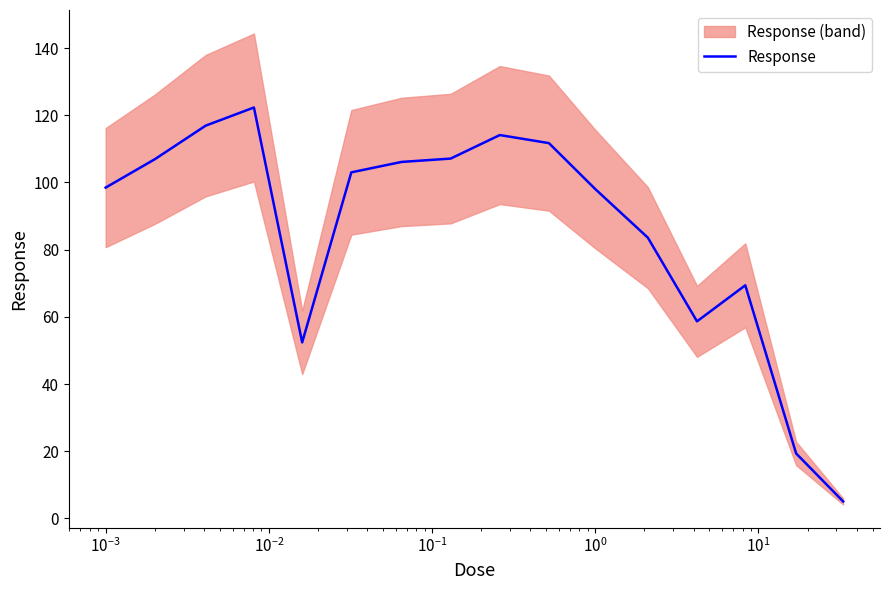

What is the highest value of the Response series?

122.3